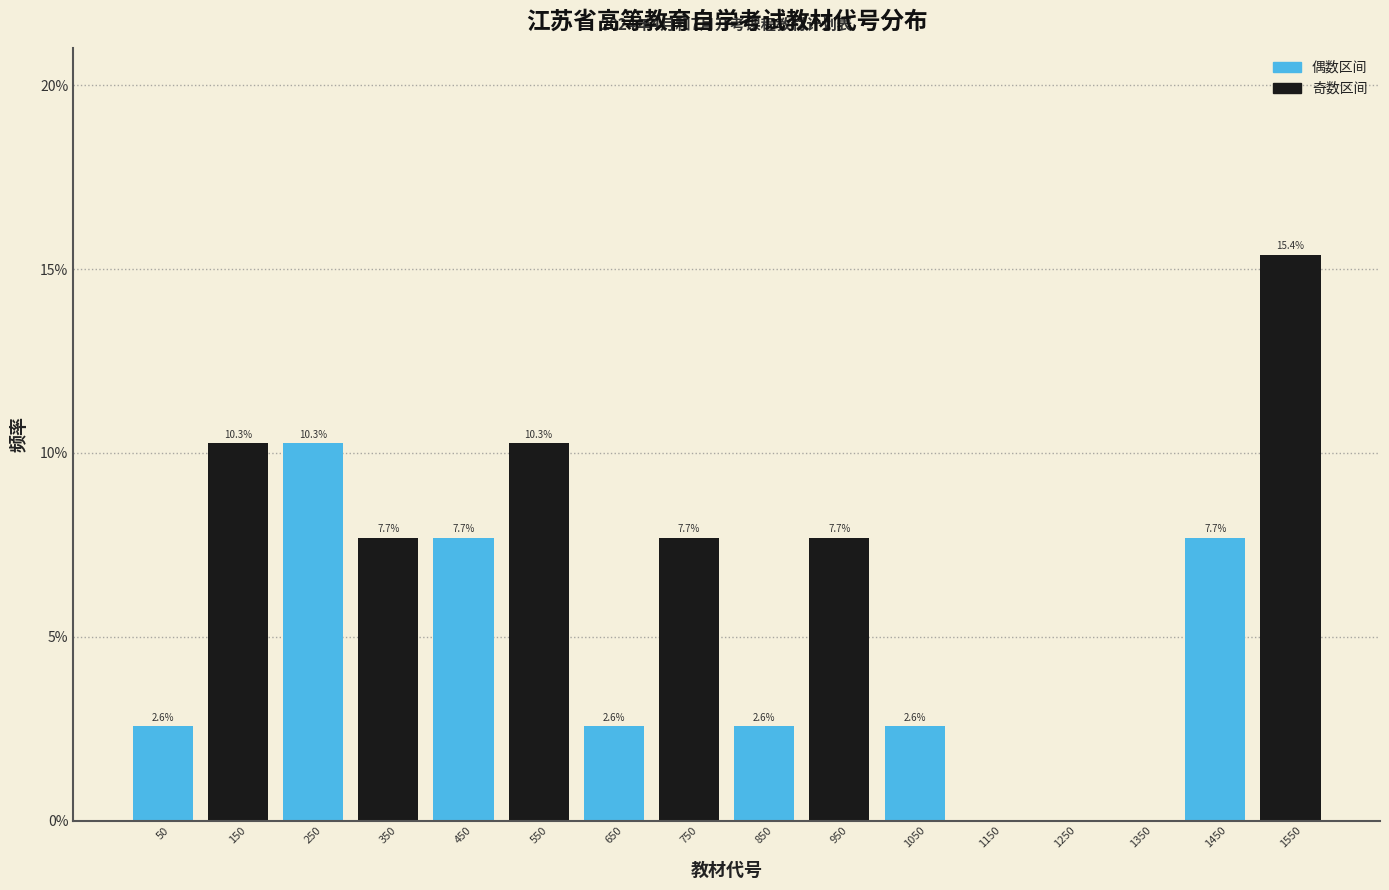

Which range on the x-axis has the tallest bar?

1500 to 1600